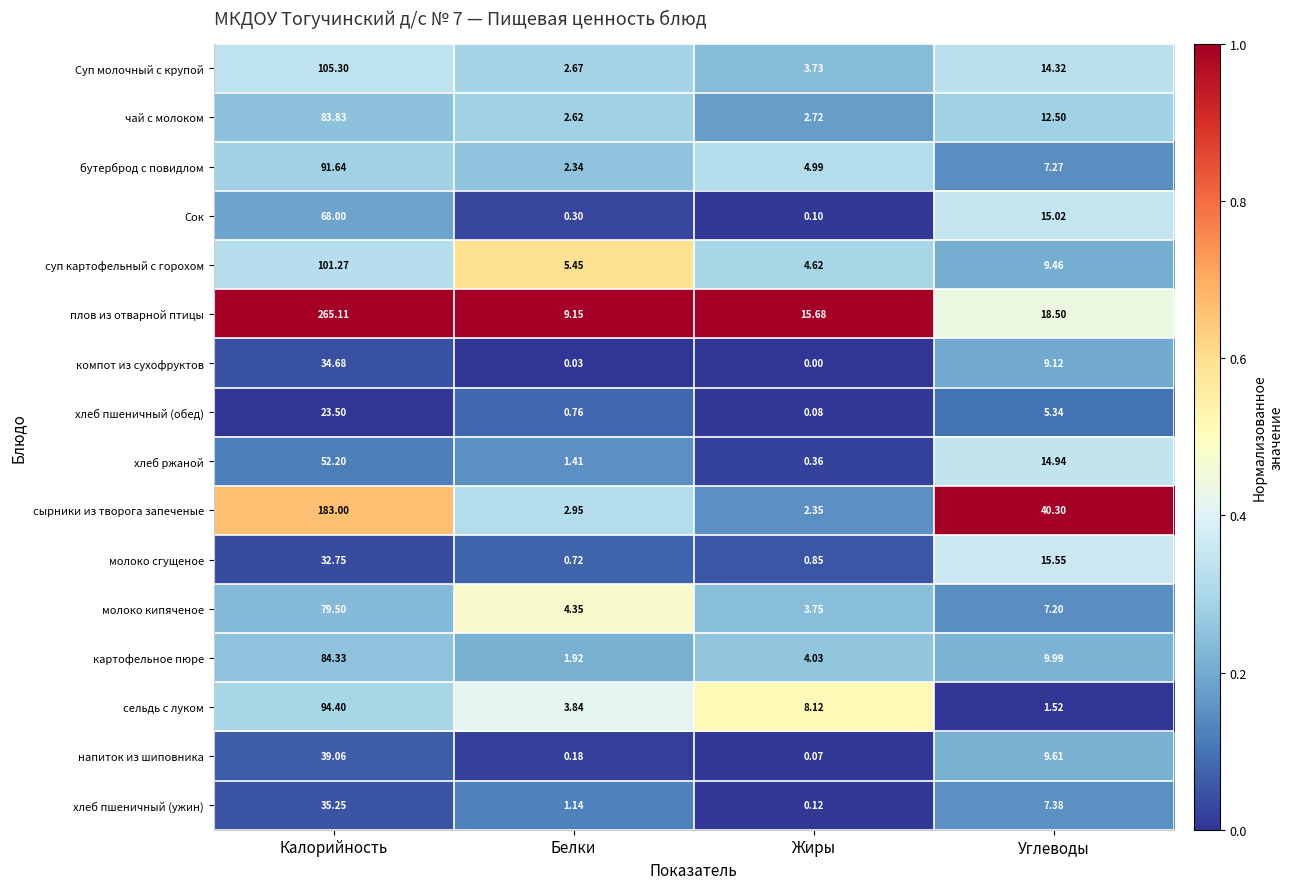

Rank the series at Калорийность from lowest to highest value.

хлеб пшеничный (обед), молоко сгущеное, компот из сухофруктов, хлеб пшеничный (ужин), напиток из шиповника, хлеб ржаной, Сок, молоко кипяченое, чай с молоком, картофельное пюре, бутерброд с повидлом, сельдь с луком, суп картофельный с горохом, Суп молочный с крупой, сырники из творога запеченые, плов из отварной птицы